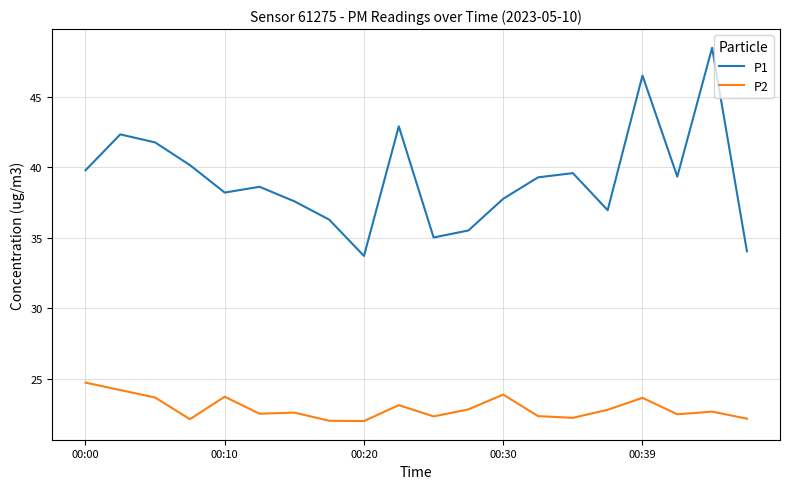

List the series in order of their overall mean, lowest first.

P2, P1